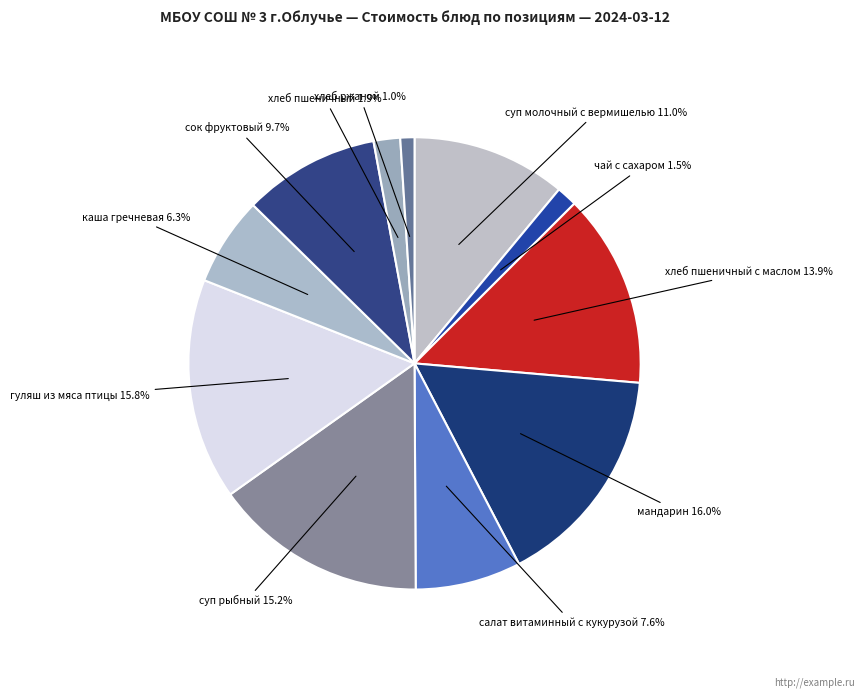

How many slices are in this pie chart?

11